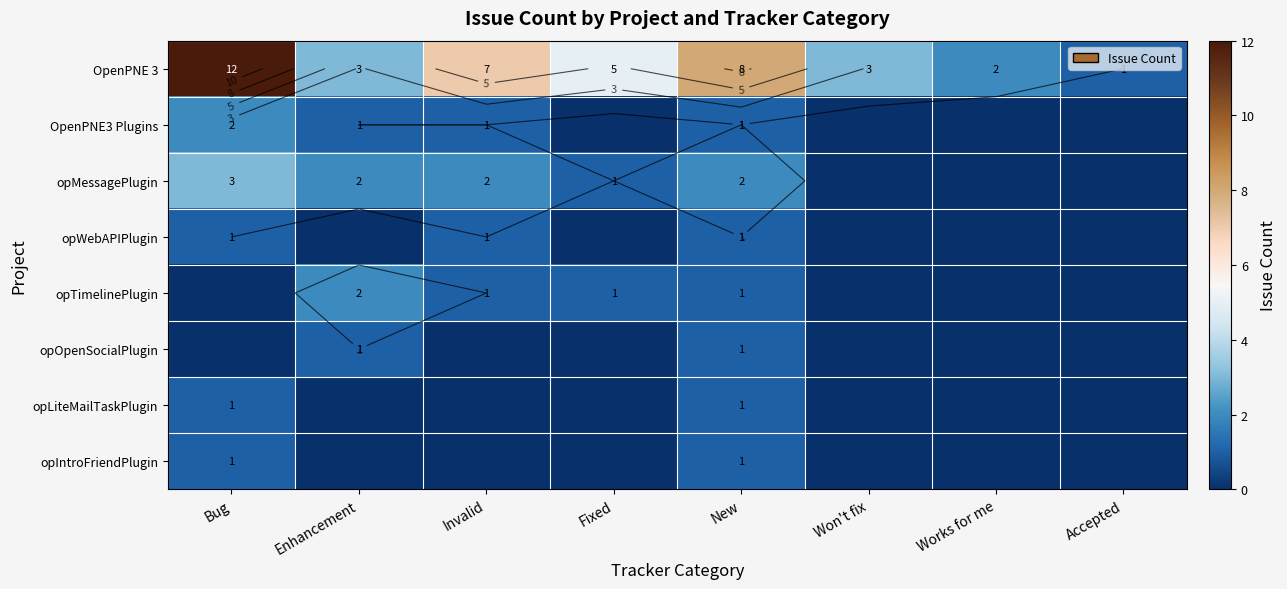

True or false: opOpenSocialPlugin has a value of 0 at Bug.

True